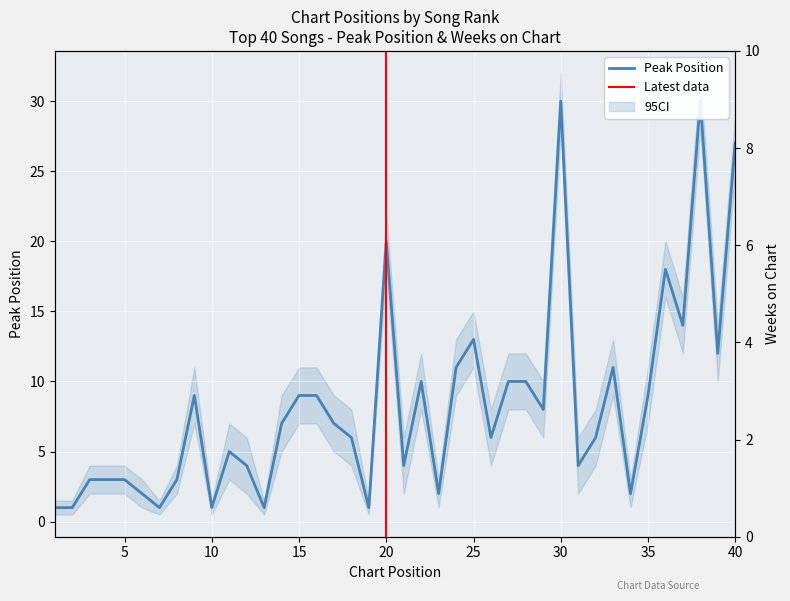

Which has a higher value, 21 or 29?

29